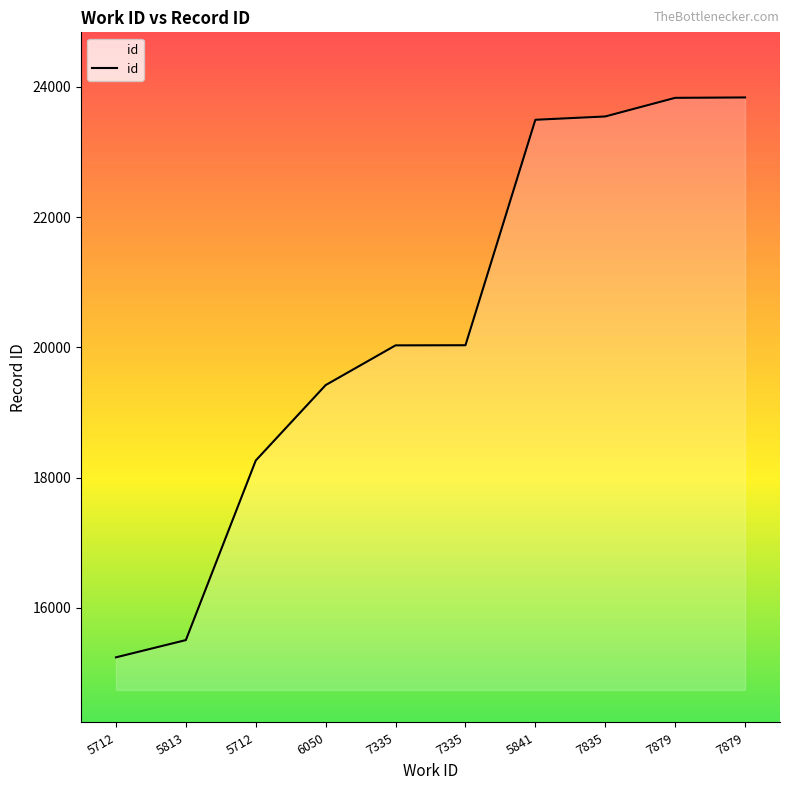

Between 6050 and 5712, which is larger?

6050